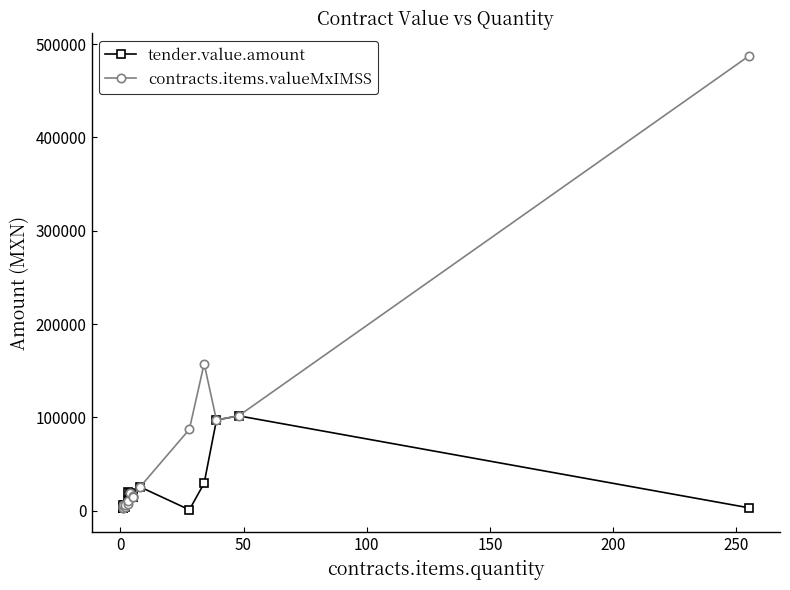

Is this an area chart (filled region under the line)?

No